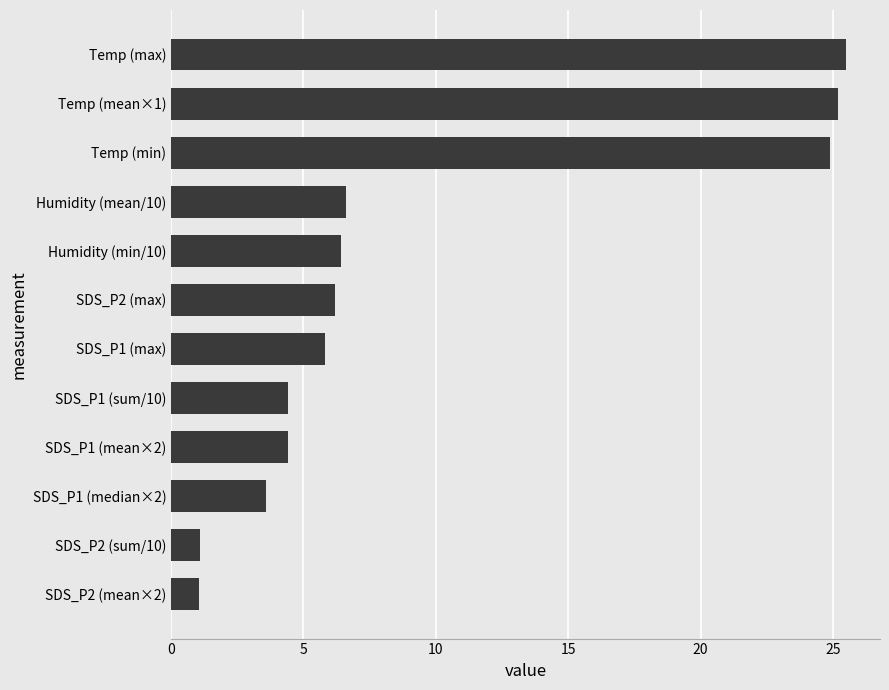

Reading top to bottom, extract all data points from this chart.

Temp (max)=25.5	Temp (mean×1)=25.2	Temp (min)=24.9	Humidity (mean/10)=6.6	Humidity (min/10)=6.4	SDS_P2 (max)=6.2	SDS_P1 (max)=5.8	SDS_P1 (sum/10)=4.4	SDS_P1 (mean×2)=4.4	SDS_P1 (median×2)=3.6	SDS_P2 (sum/10)=1.1	SDS_P2 (mean×2)=1.1